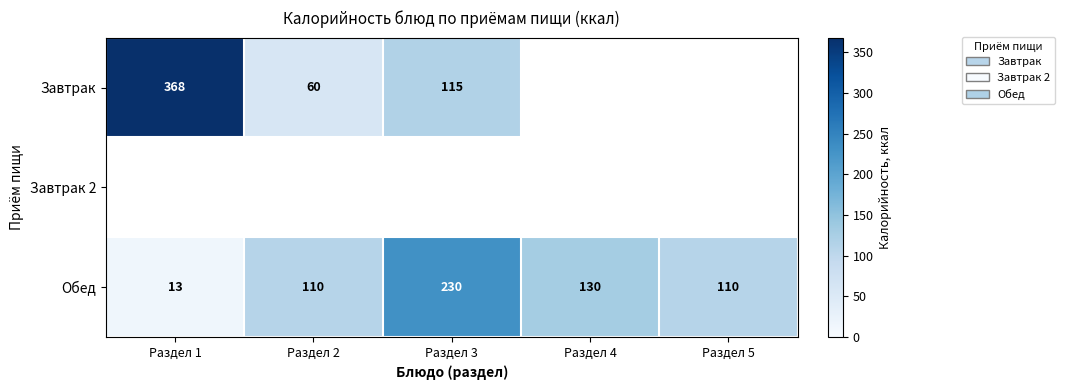

How many distinct data groups are displayed?

3